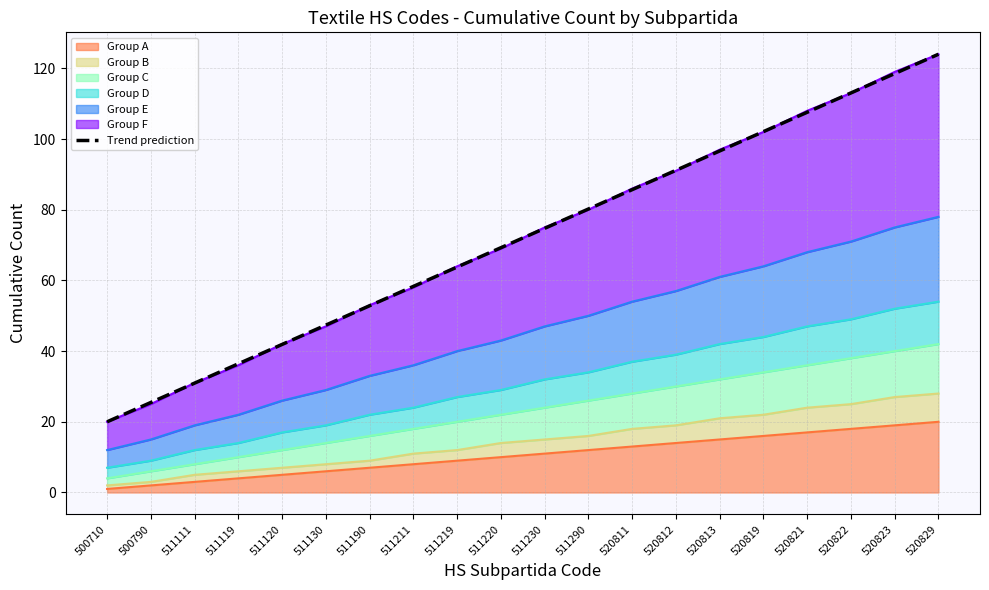

What is the smallest value displayed?

20.0